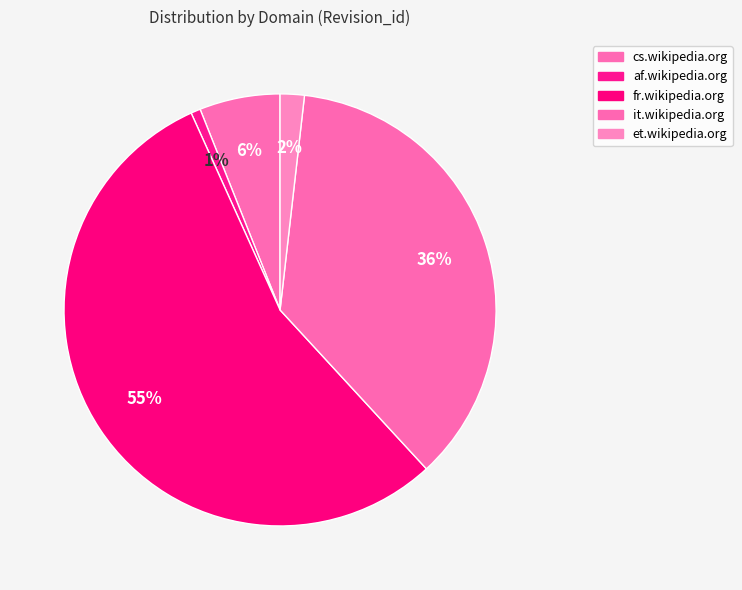

Count the number of slices in the pie.

5